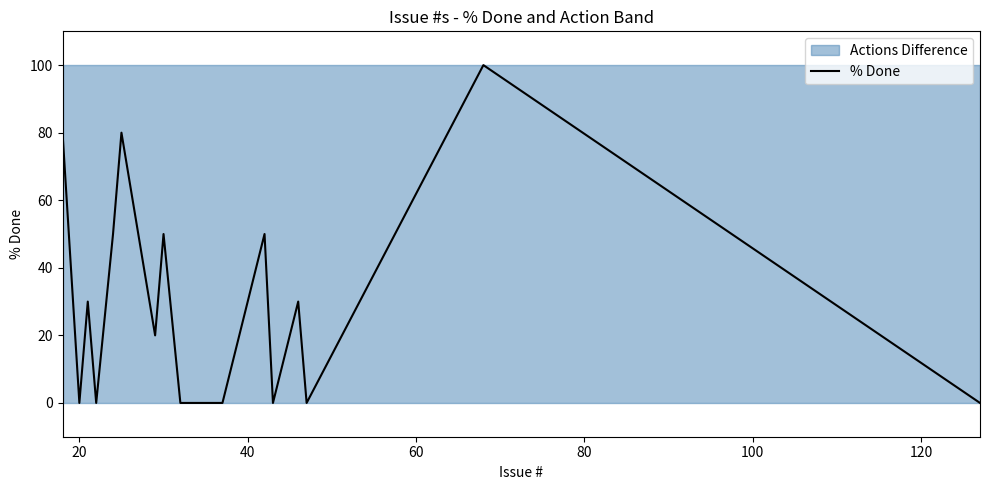

How many lines are shown in the chart?

1